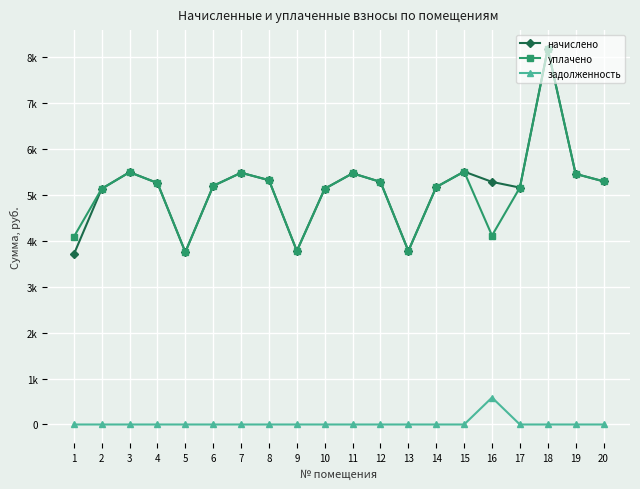

The value of уплачено at 17 is 5154.3. True or false?

True